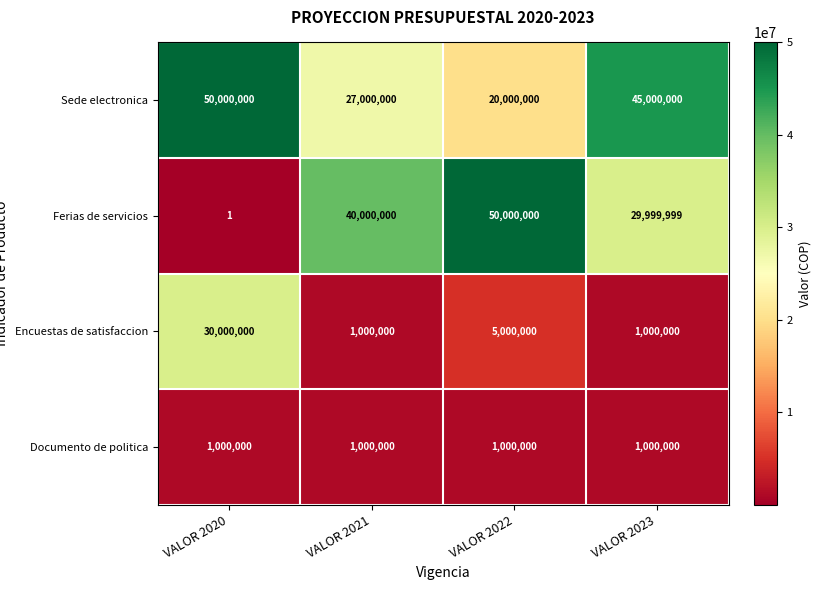

What is the spread (max minus min) of values at VALOR 2022?

49000000